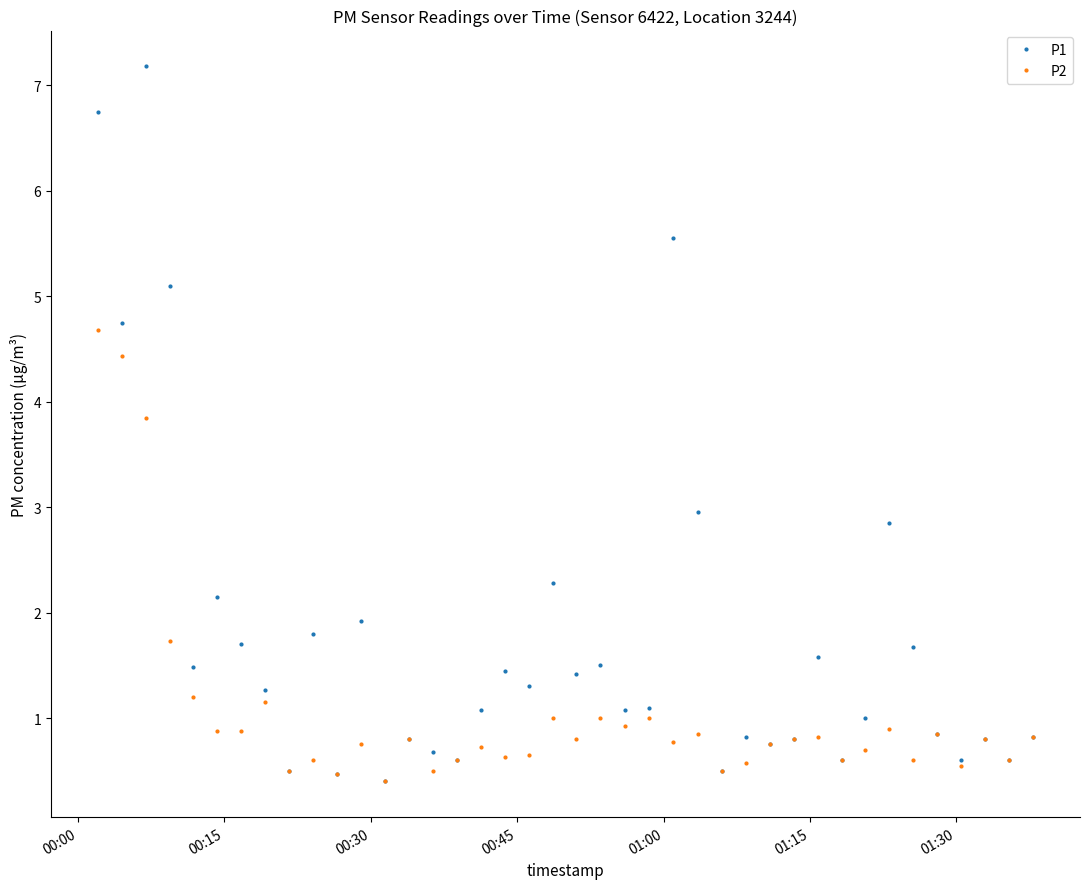

True or false: P1 has more than 2 interior local peaks.

True